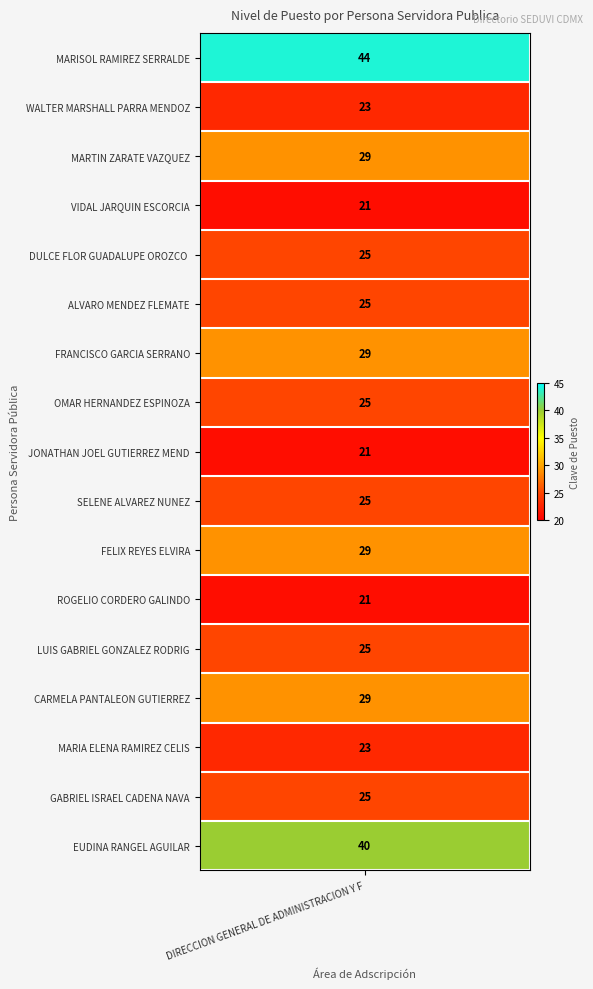

List the labels in order of value, smallest first.

VIDAL JARQUIN ESCORCIA, JONATHAN JOEL GUTIERREZ MENDOZA, ROGELIO CORDERO GALINDO, WALTER MARSHALL PARRA MENDOZA, MARIA ELENA RAMIREZ CELIS, DULCE FLOR GUADALUPE OROZCO RANGEL, ALVARO MENDEZ FLEMATE, OMAR HERNANDEZ ESPINOZA, SELENE ALVAREZ NUNEZ, LUIS GABRIEL GONZALEZ RODRIGUEZ, GABRIEL ISRAEL CADENA NAVA, MARTIN ZARATE VAZQUEZ, FRANCISCO GARCIA SERRANO, FELIX REYES ELVIRA, CARMELA PANTALEON GUTIERREZ, EUDINA RANGEL AGUILAR, MARISOL RAMIREZ SERRALDE